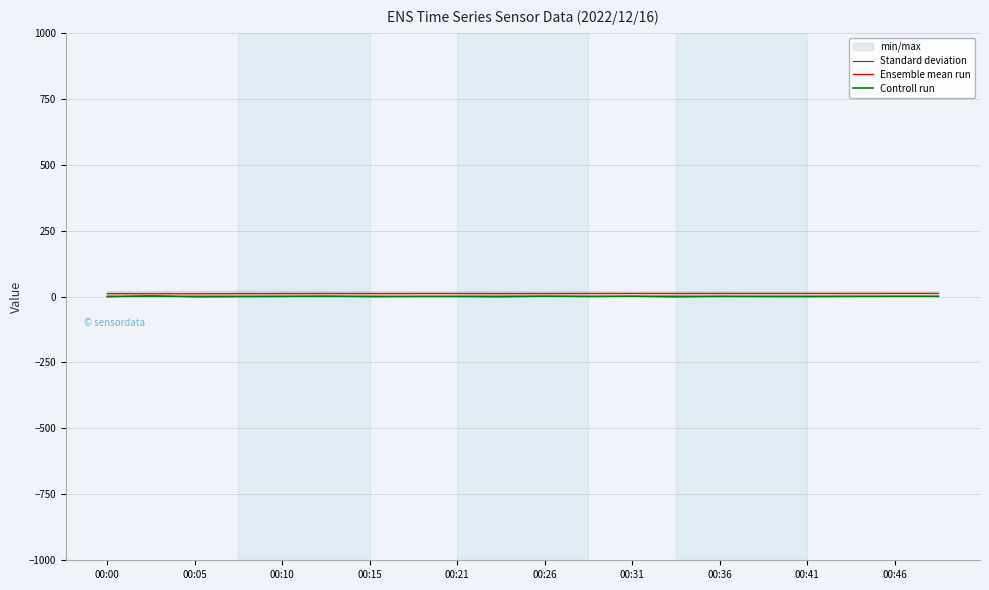

What is the label of the 11th point from the right?

00:46